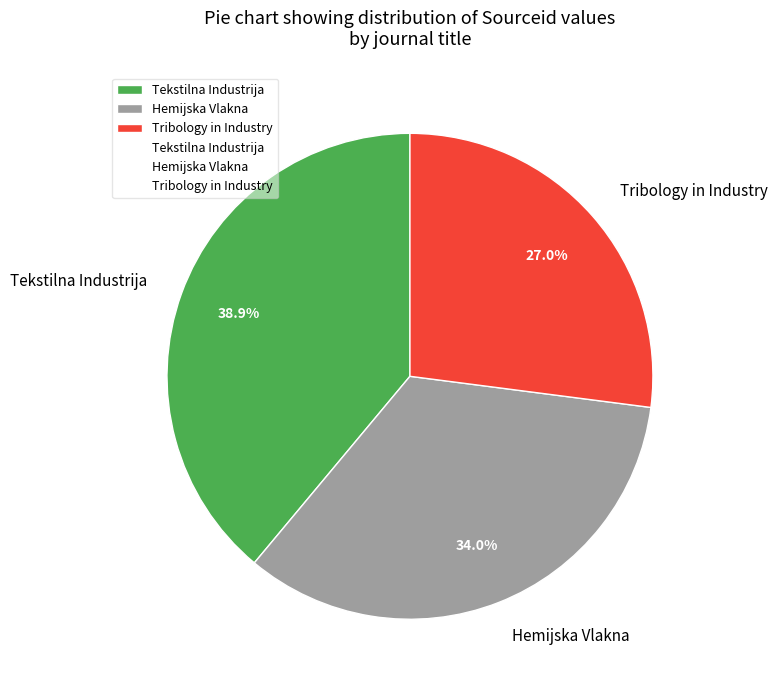

Is it true that Hemijska Vlakna is 26% of the pie?

False